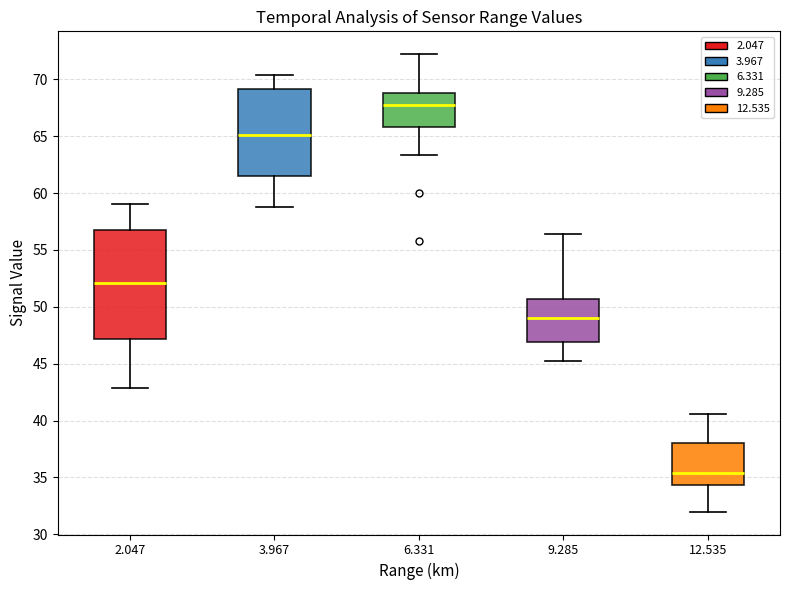

Reading left to right, read every box against the y-axis: the position of its median line, the range the box covers, and the ends of its whiskers. The values are not printed on the chart, so give them approximately, as read against the axis.

2.047: median 52.0, box 47.0 to 57.0, whiskers 43.0 to 59.0
3.967: median 65.0, box 61.5 to 69.0, whiskers 59.0 to 70.5
6.331: median 67.5, box 66.0 to 69.0, whiskers 63.5 to 72.0
9.285: median 49.0, box 47.0 to 50.5, whiskers 45.0 to 56.5
12.535: median 35.5, box 34.5 to 38.0, whiskers 32.0 to 40.5